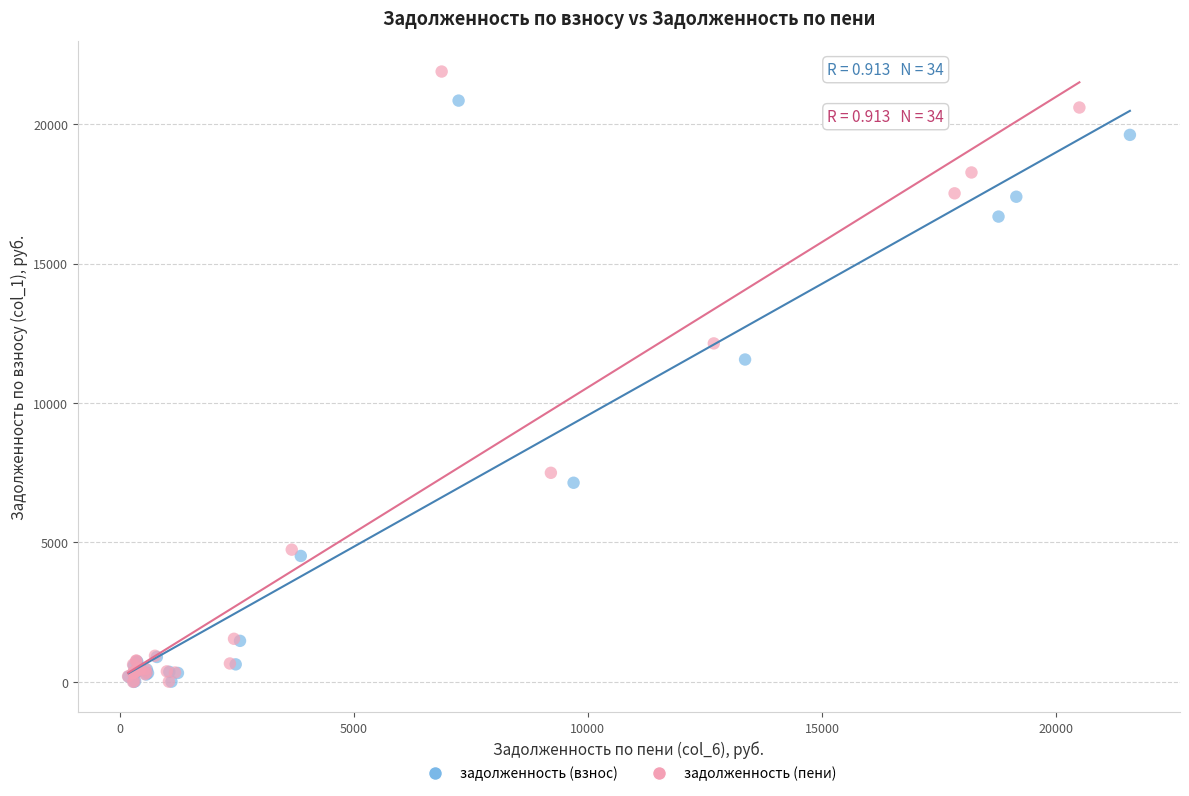

Which series has the widest spread of Y values?

задолженность (пени)